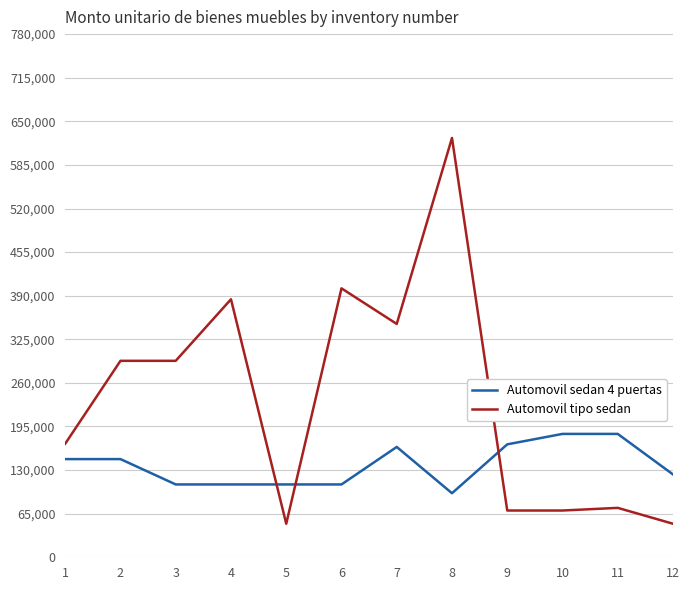

At which category is the sum across all series the highest?

8